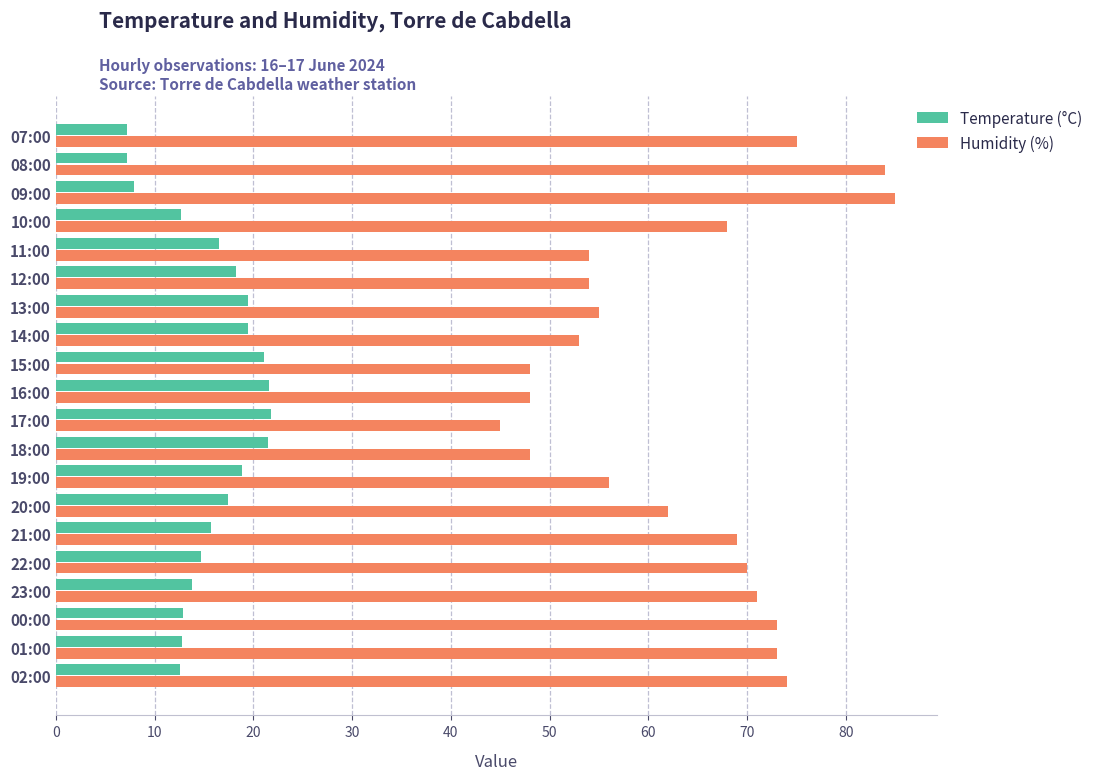

What is the difference between the maximum and minimum values in the Humidity (%) series?

40.0